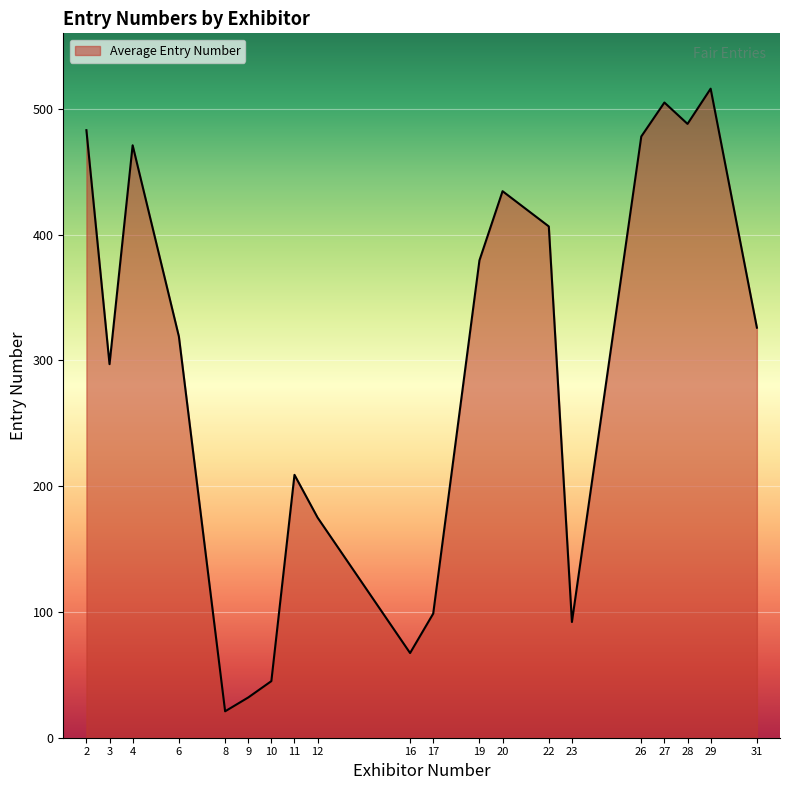

Which category has the highest value across all series?

29